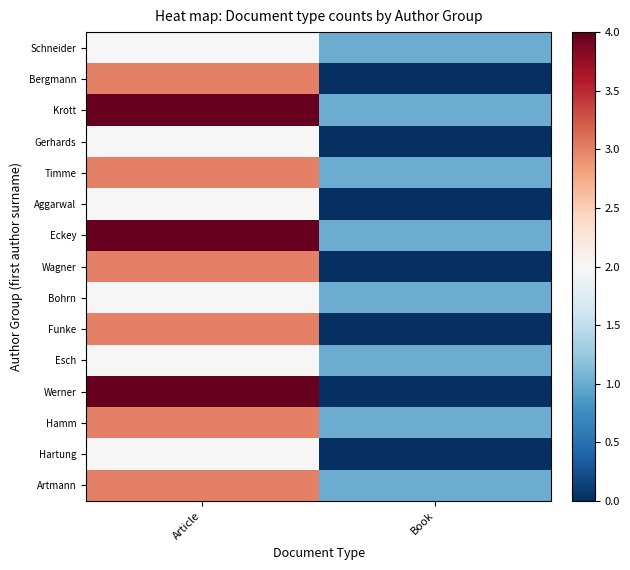

What is the total value across all series at Book?

8